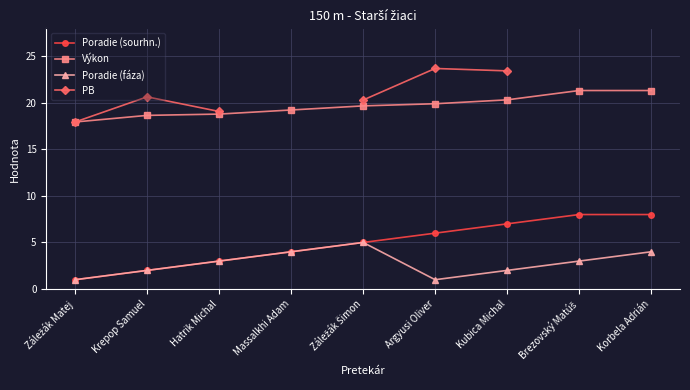

At which label is Poradie (sourhn.) closest to 4?

Massalkhi Adam